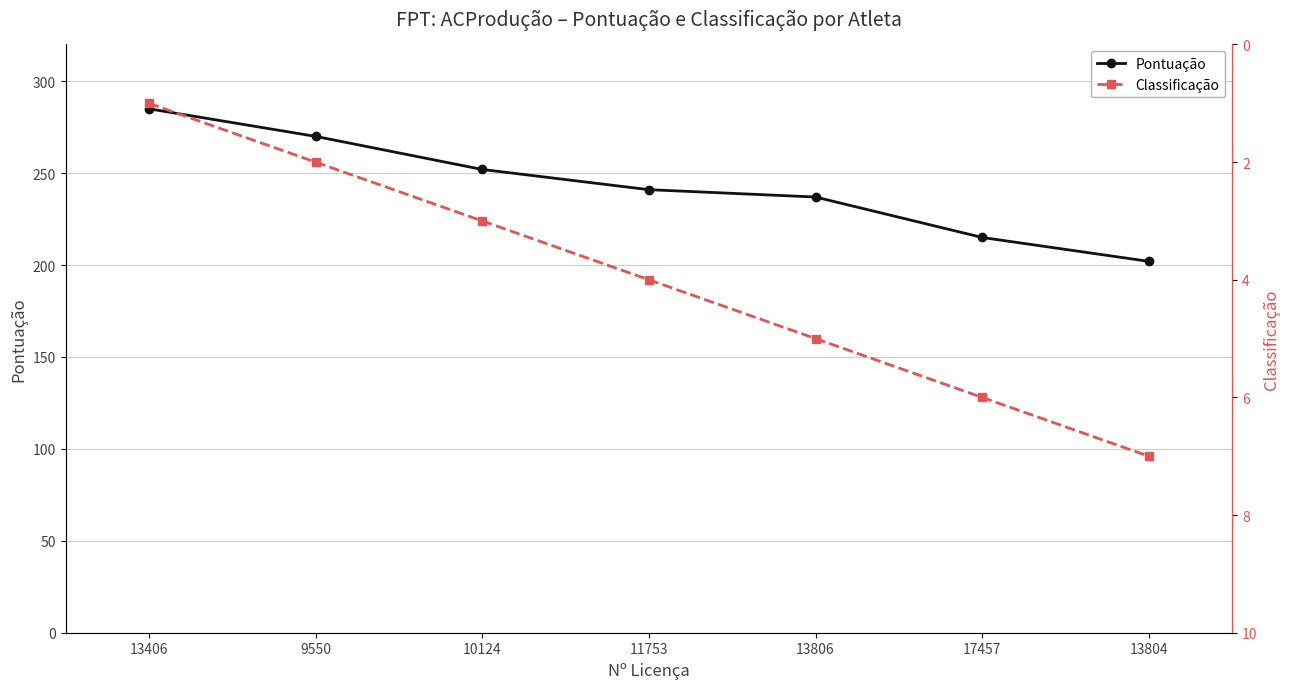

Rank the series by their maximum value, from lowest to highest.

Classificação, Pontuação